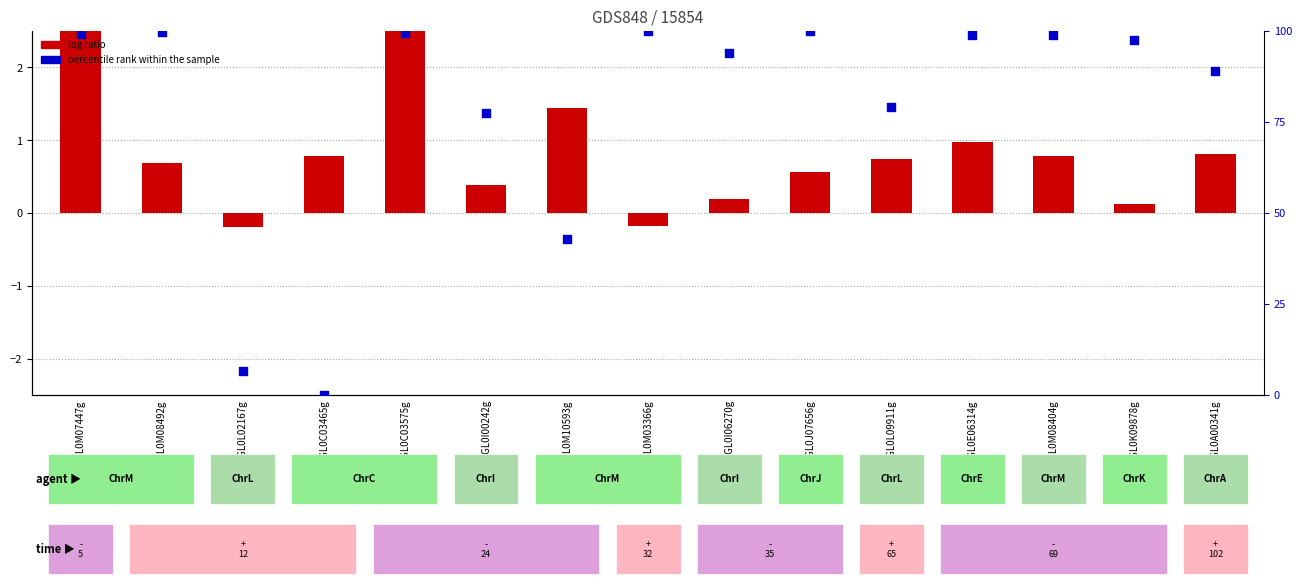

Which series reaches the maximum Y coordinate?

percentile rank within the sample